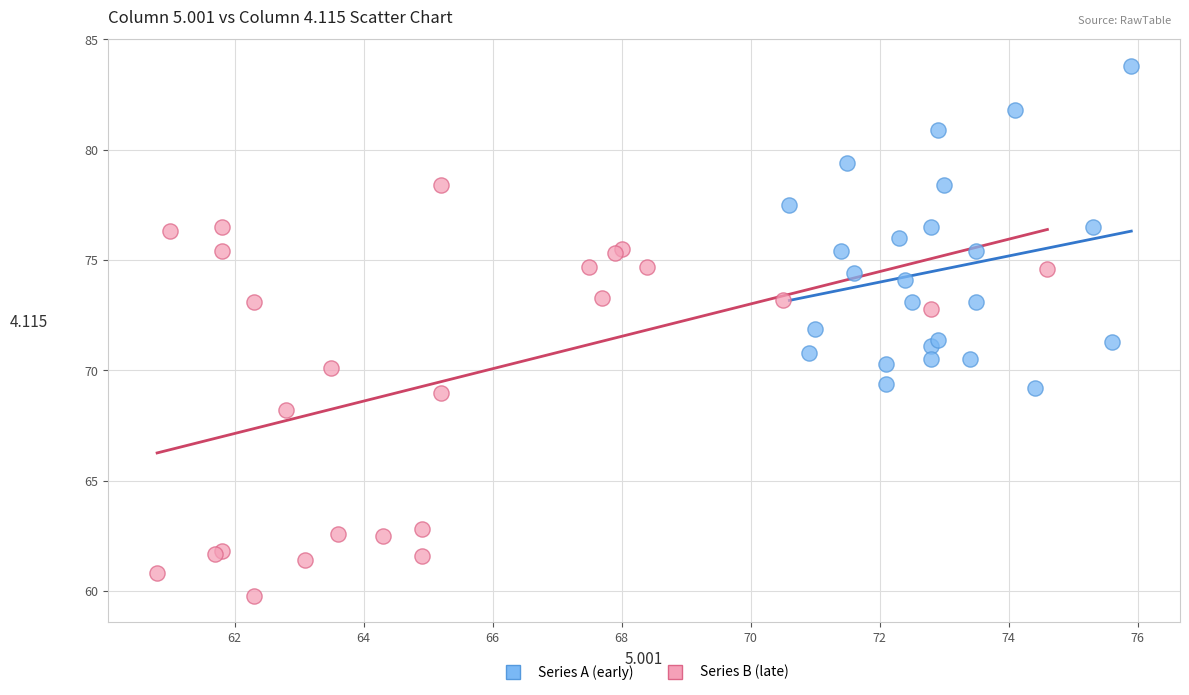

What are all the series names shown in the legend?

Series A (early), Series B (late)